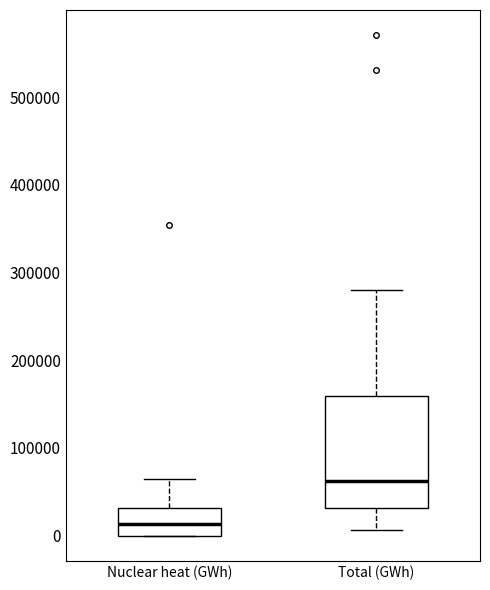

Reading left to right, transcribe this box plot: for each box, give where its median line is, the range the box spans, and where its two whiskers end, as read against the y-axis. The values are not printed on the chart, so give them approximately, as read against the axis.

Nuclear heat (GWh): median 10000, box 0 to 30000, whiskers 0 to 60000
Total (GWh): median 60000, box 30000 to 160000, whiskers 10000 to 280000